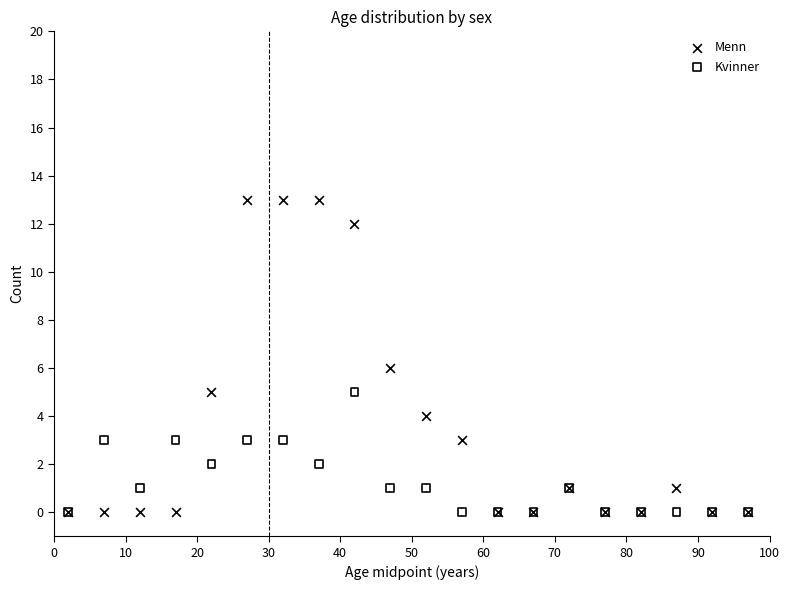

Which series has the largest Y range (max minus min)?

Menn